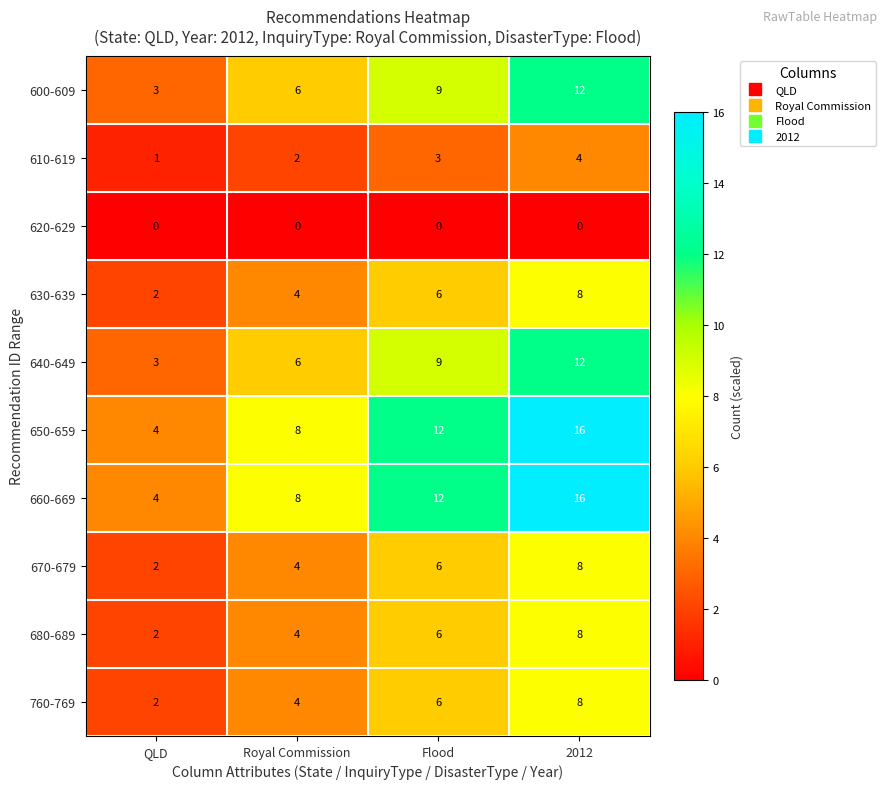

Rank the categories by 650-659 value from highest to lowest.

2012, Flood, Royal Commission, QLD